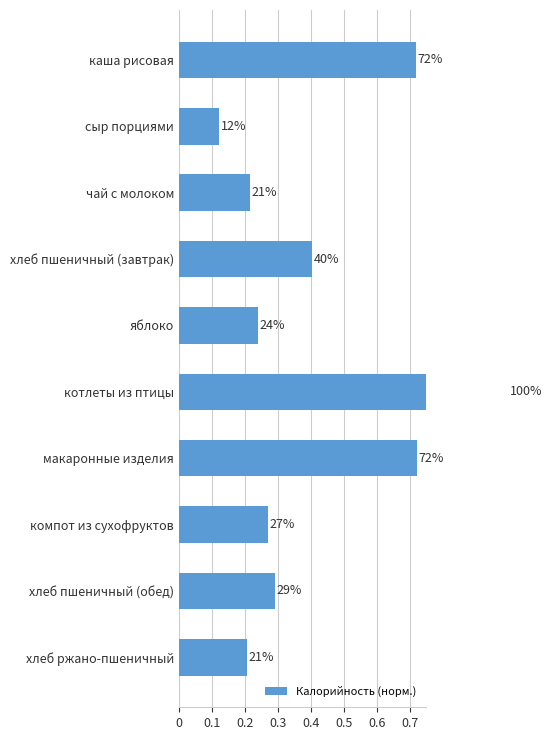

True or false: the data shows 0.3 at хлеб пшеничный (обед).

True